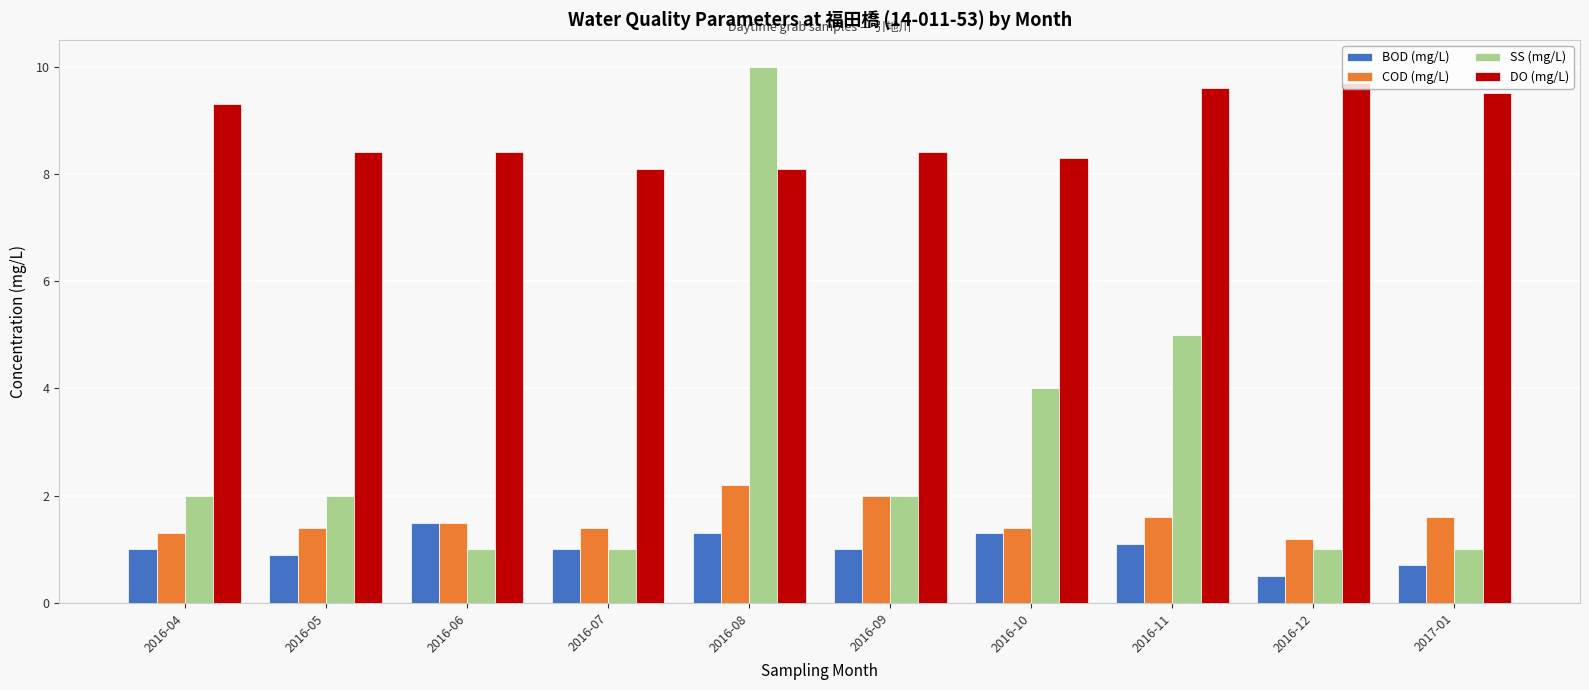

Which series changed the most between 2016-05 and 2016-10?

SS (mg/L)